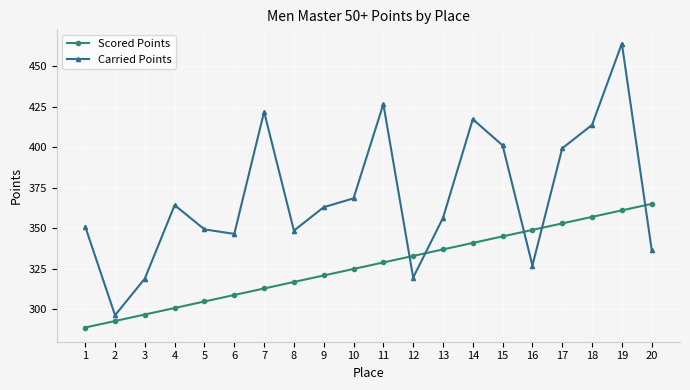

What are all the series names shown in the legend?

Scored Points, Carried Points